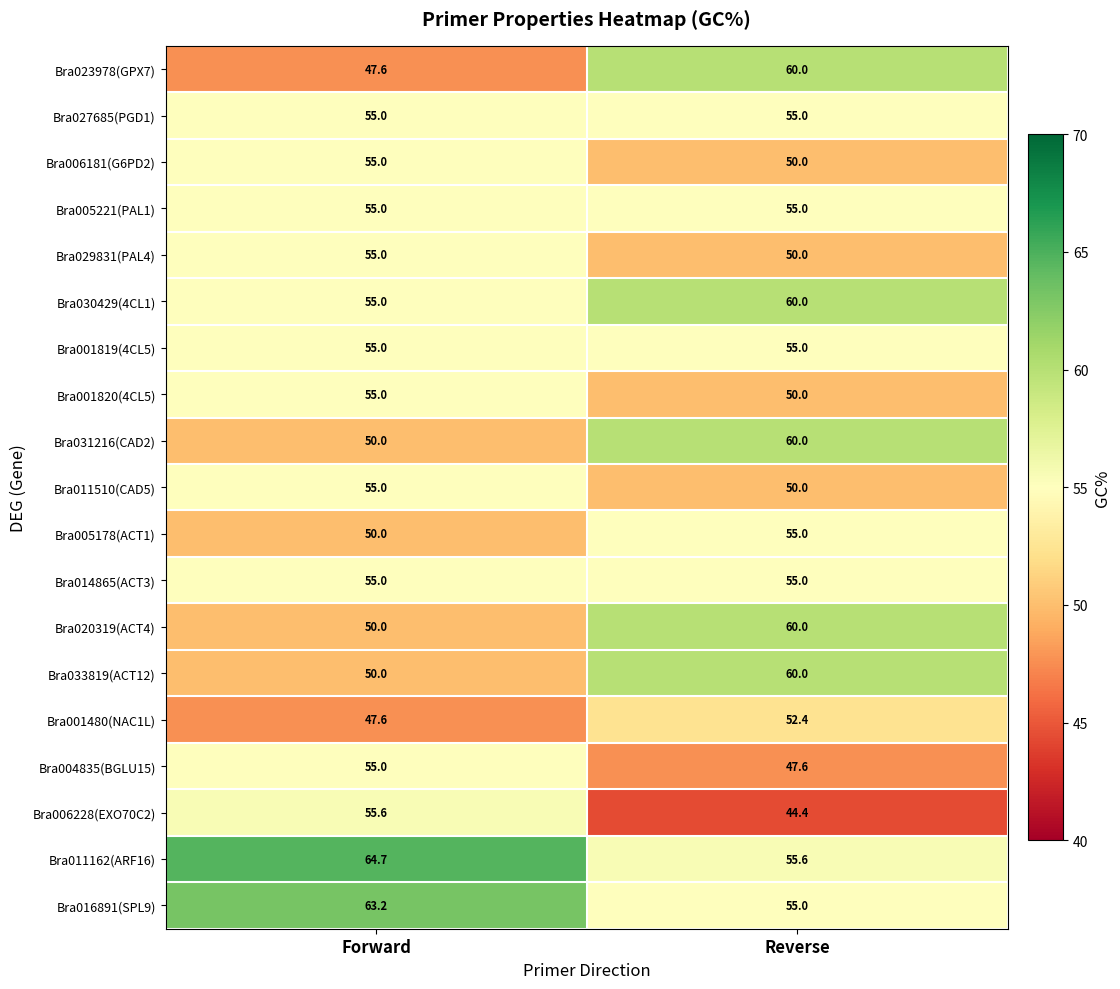

Read the Bra004835(BGLU15) value at Forward.

55.0